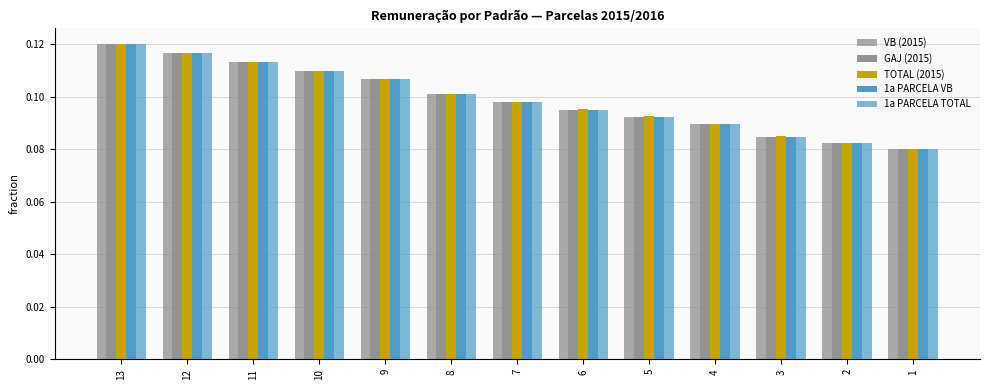

What is the lowest value of the GAJ (2015) series?

0.1